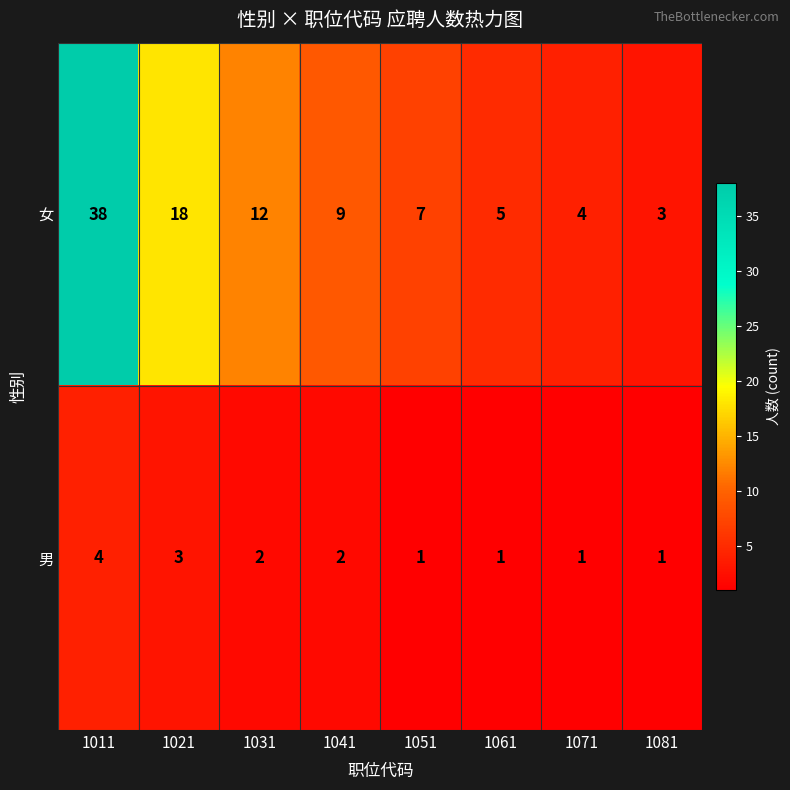

Reading left to right, list all the values displayed in this chart.

女: 38	18	12	9	7	5	4	3
男: 4	3	2	2	1	1	1	1